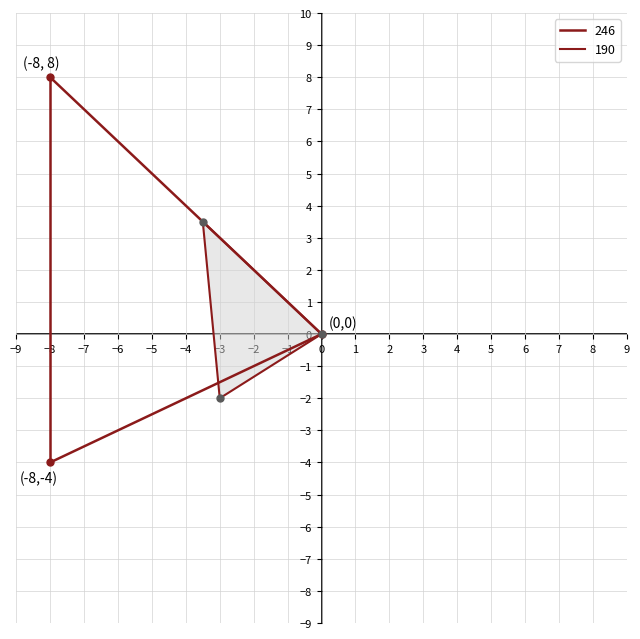

Is the value of 190 at 5.2 greater than the value of 246 at 5.2?

No